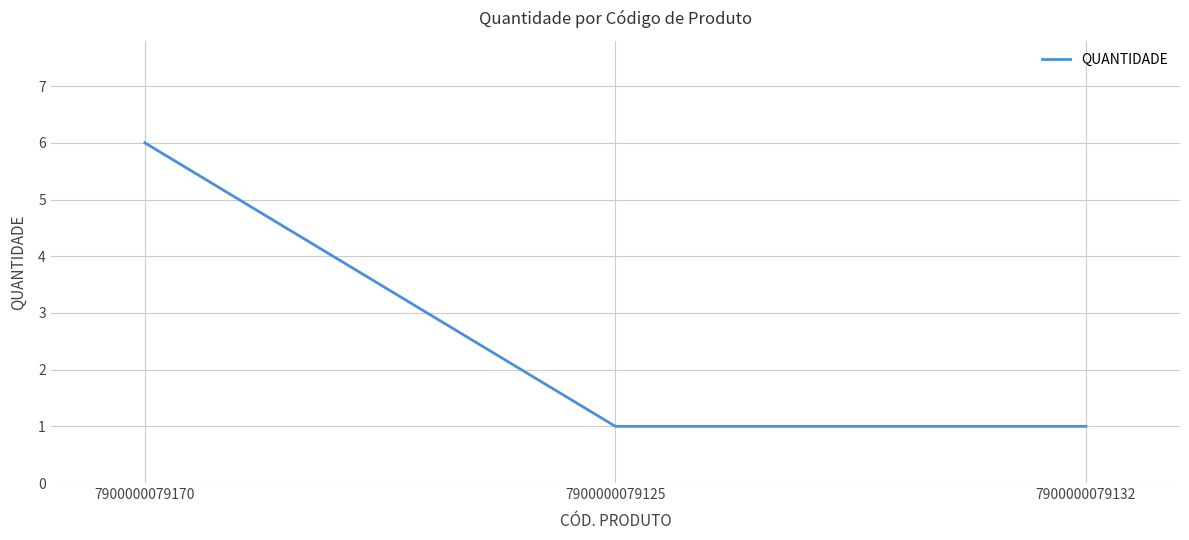

Count the values in the range 1 to 6.

3